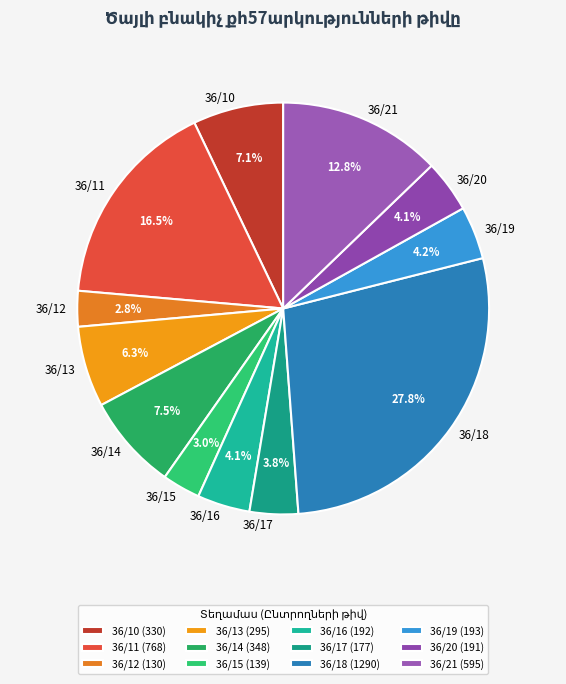

True or false: 36/10 accounts for 1% of the total.

False